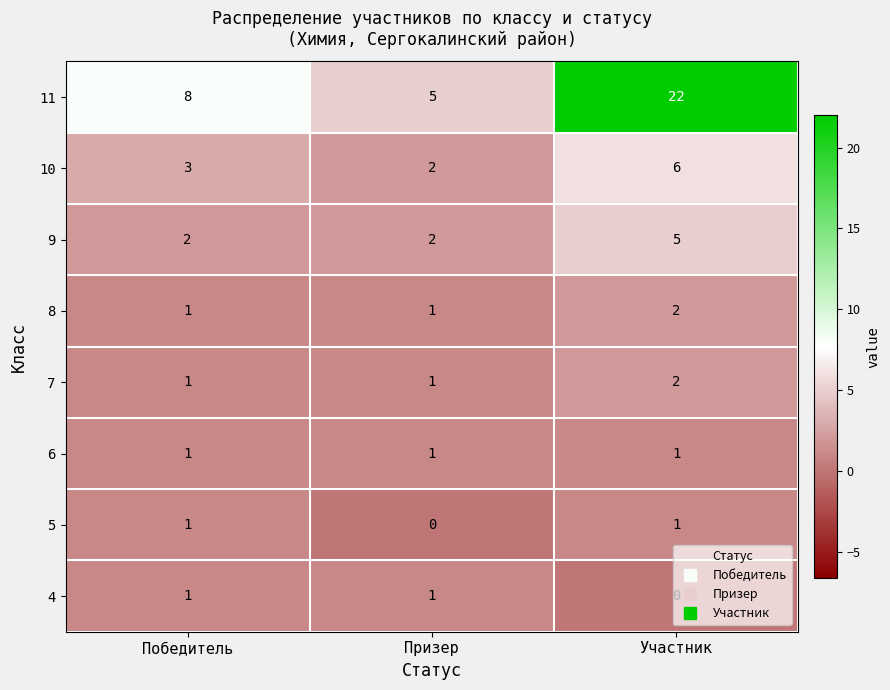

What is the difference between the highest and lowest values at Победитель?

7